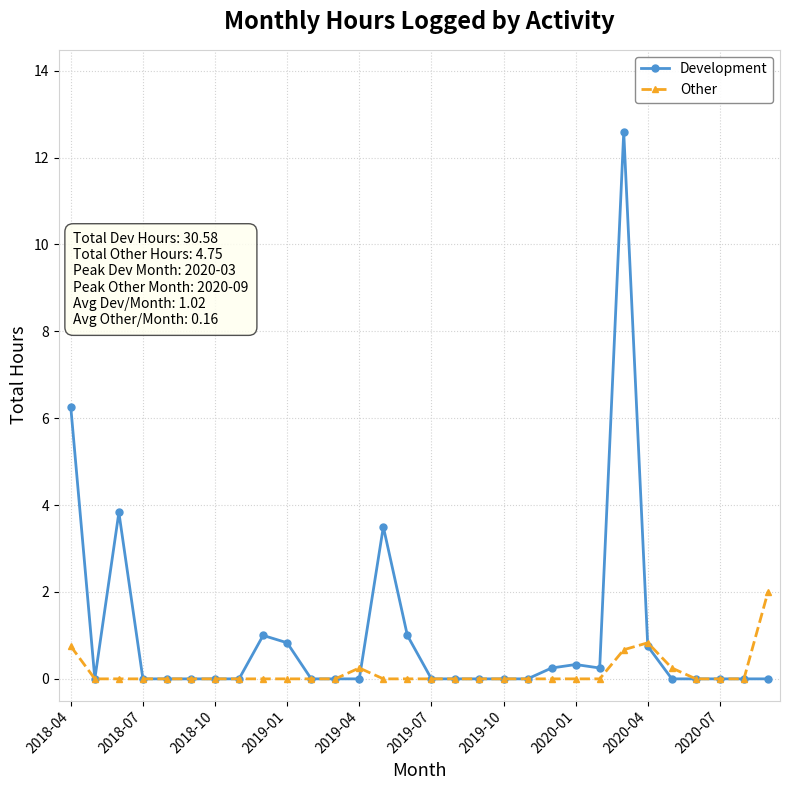

Which series has the widest spread of values?

Development